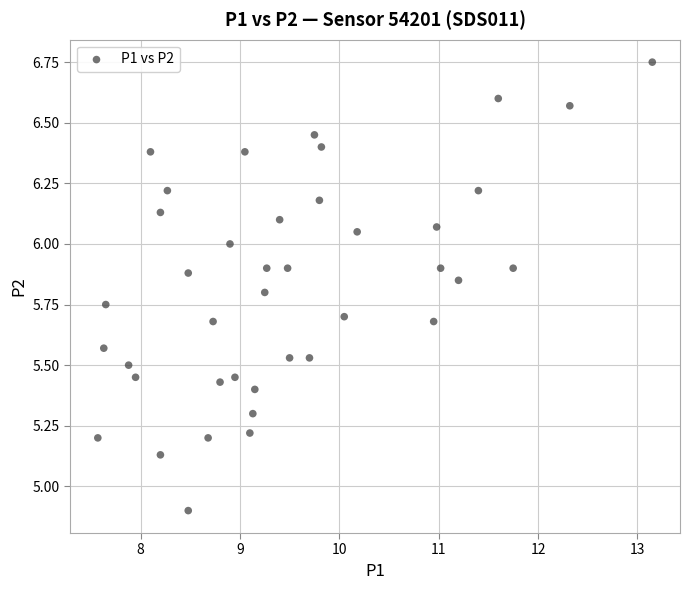

What Y value in the scatter plot is closest to 5?

4.9